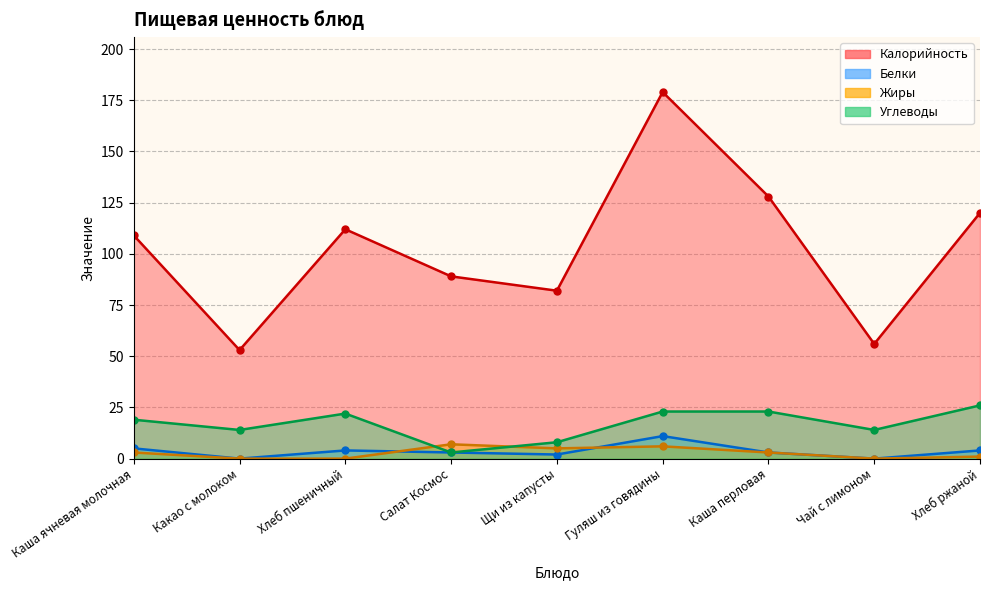

True or false: Белки and Жиры cross at least once.

True